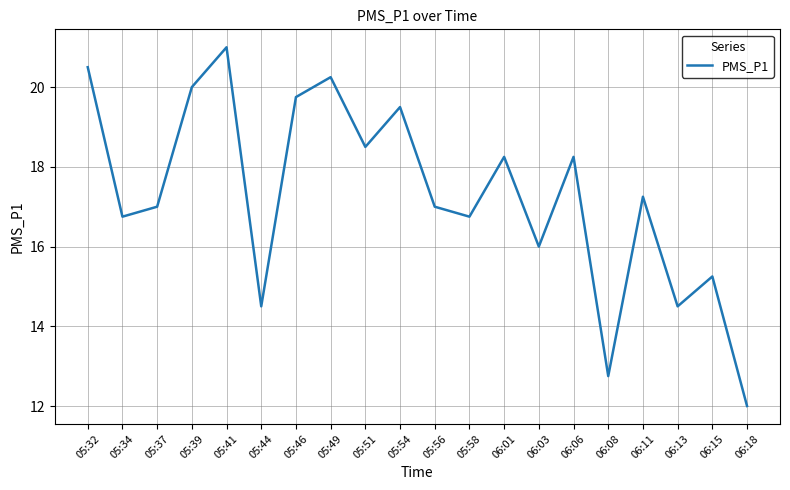

How many interior local peaks (higher than both neighbors) does the data have?

7